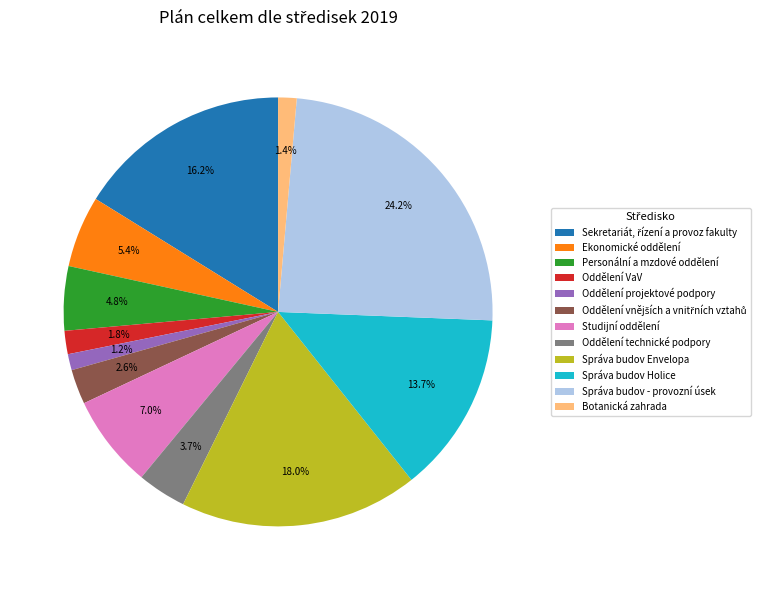

How much of the chart is everything except Správa budov - provozní úsek?

75.8%